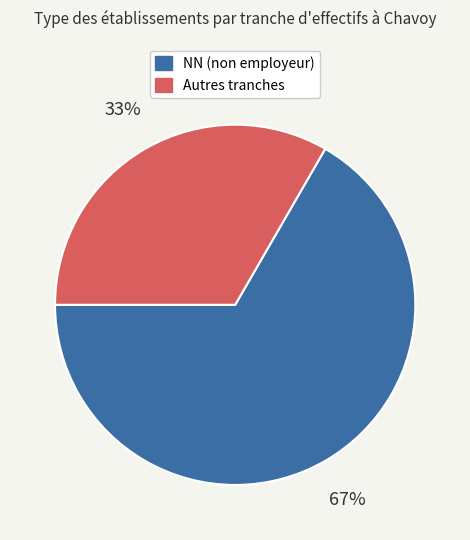

True or false: Autres tranches accounts for 48% of the total.

False